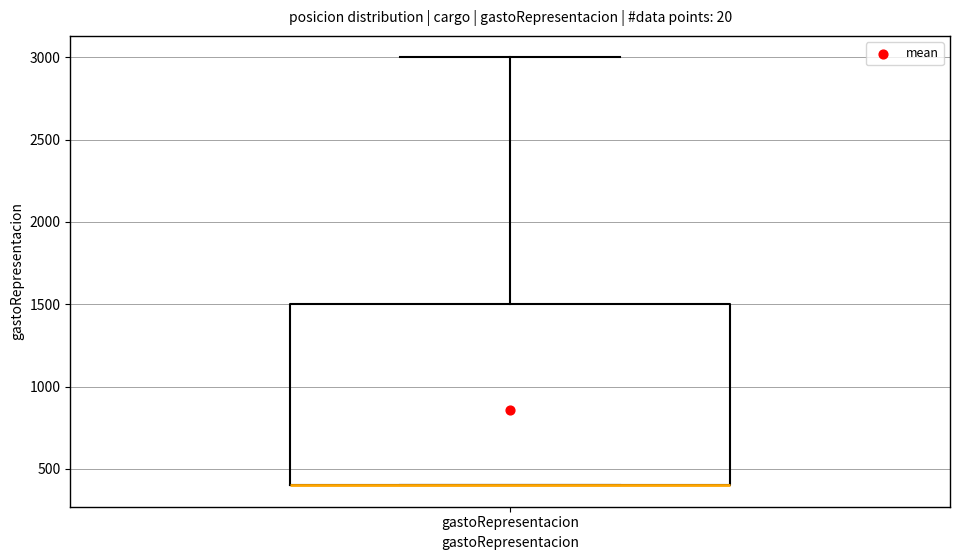

Transcribe this box plot: give where the median line is, the range the box spans, and where the two whiskers end, as read against the y-axis. The values are not printed on the chart, so give them approximately, as read against the axis.

median 400 (drawn on the box's lower edge), box 400 to 1500, whiskers 400 to 3000